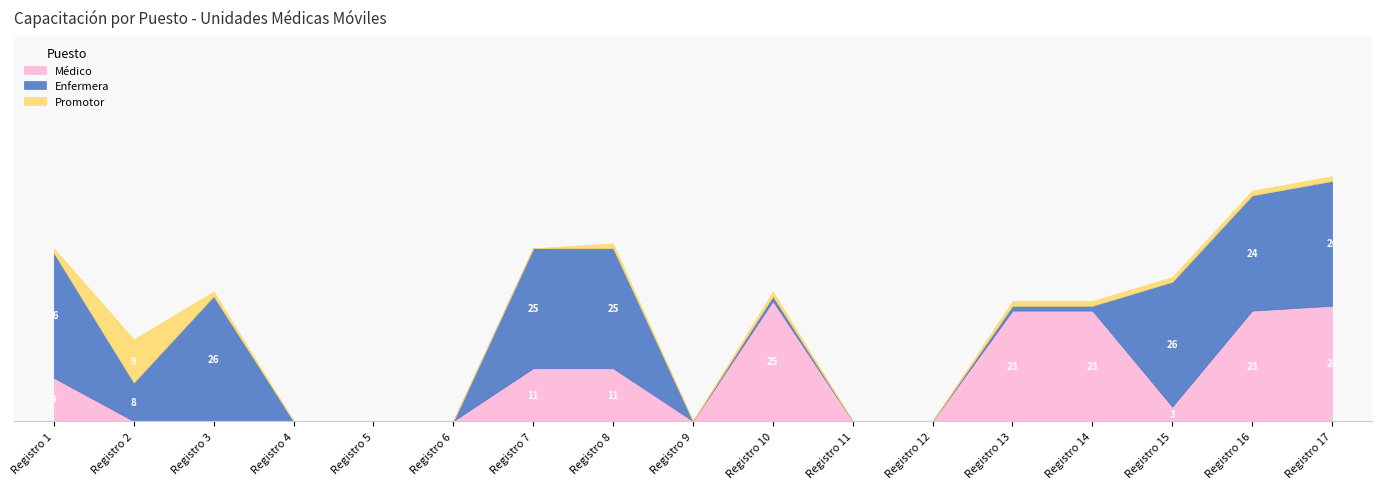

Rank the series by their average value, from lowest to highest.

Promotor, Médico, Enfermera